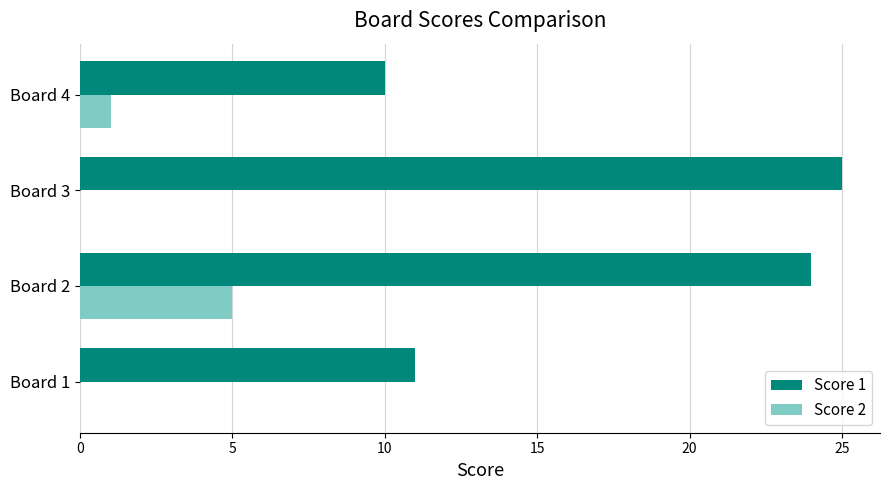

Which series has the widest spread of values?

Score 1